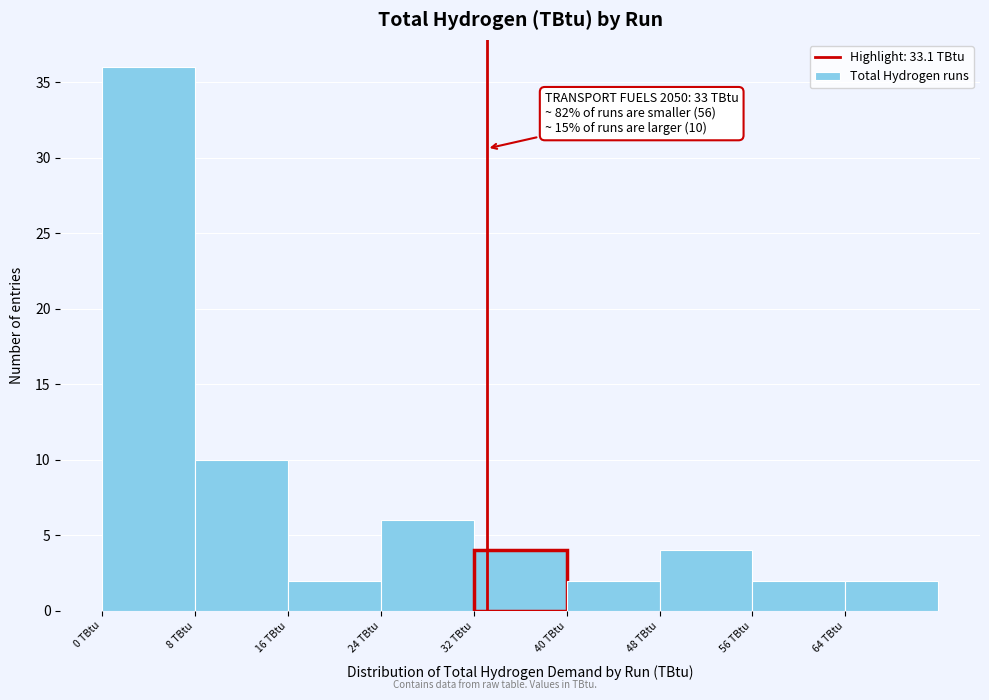

Over which range of the x-axis is the bar tallest?

0 to 8